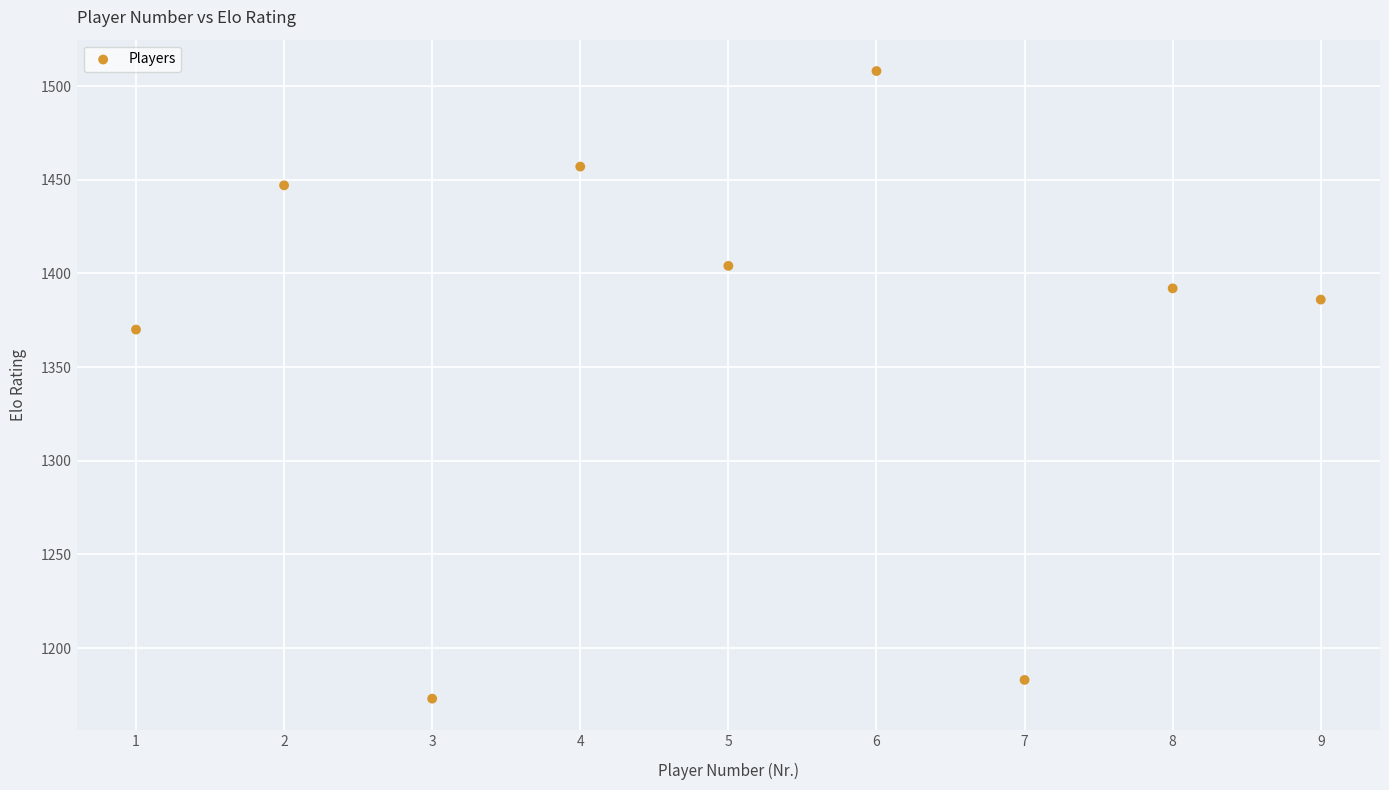

What is the average Y value?

1369